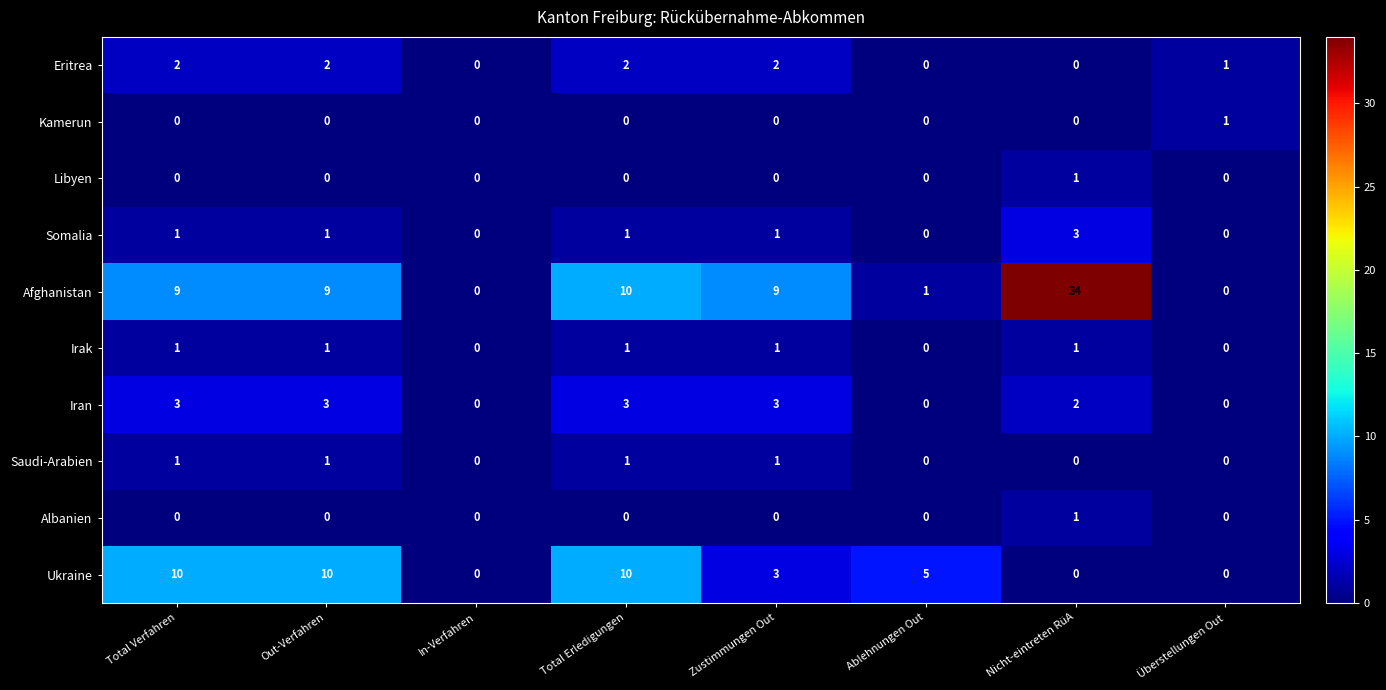

At how many categories does at least one series exceed 16?

1